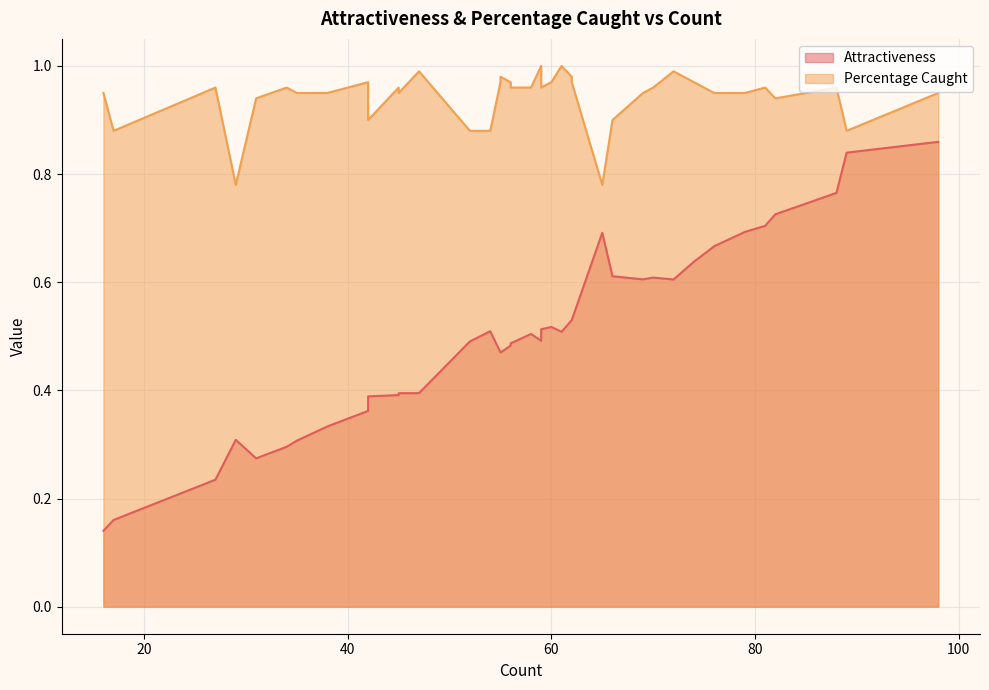

What is the average value of the Attractiveness series?

0.5